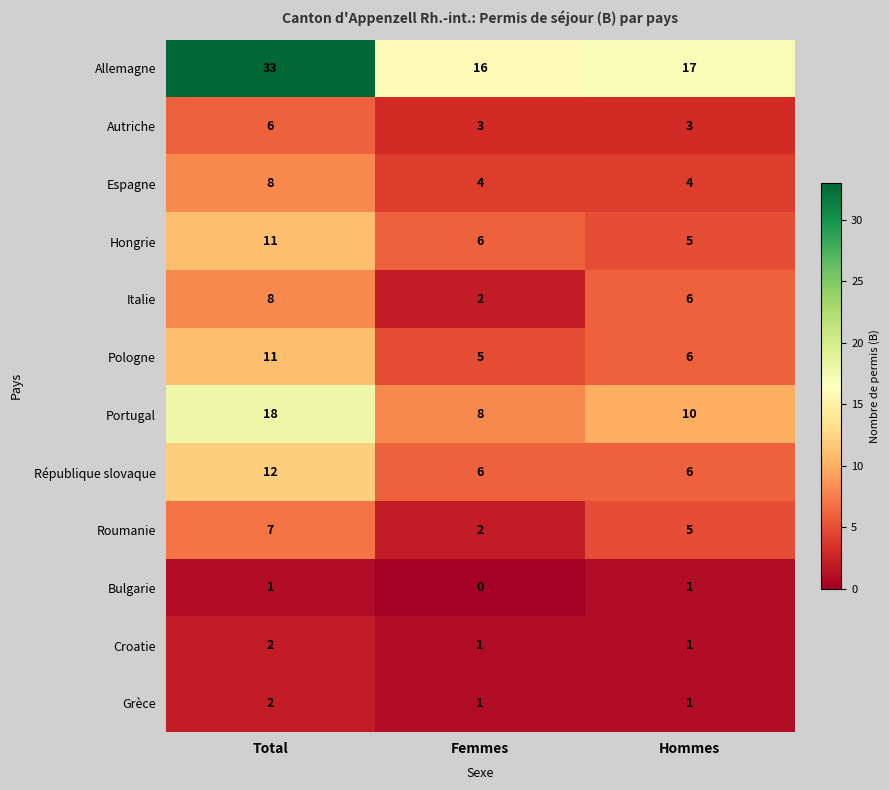

Which series has the largest total across all categories?

Allemagne